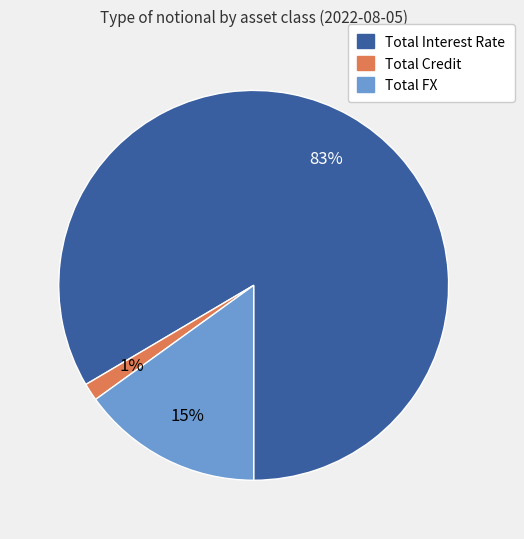

To the nearest percent, what percentage of the pie is Total FX?

15%